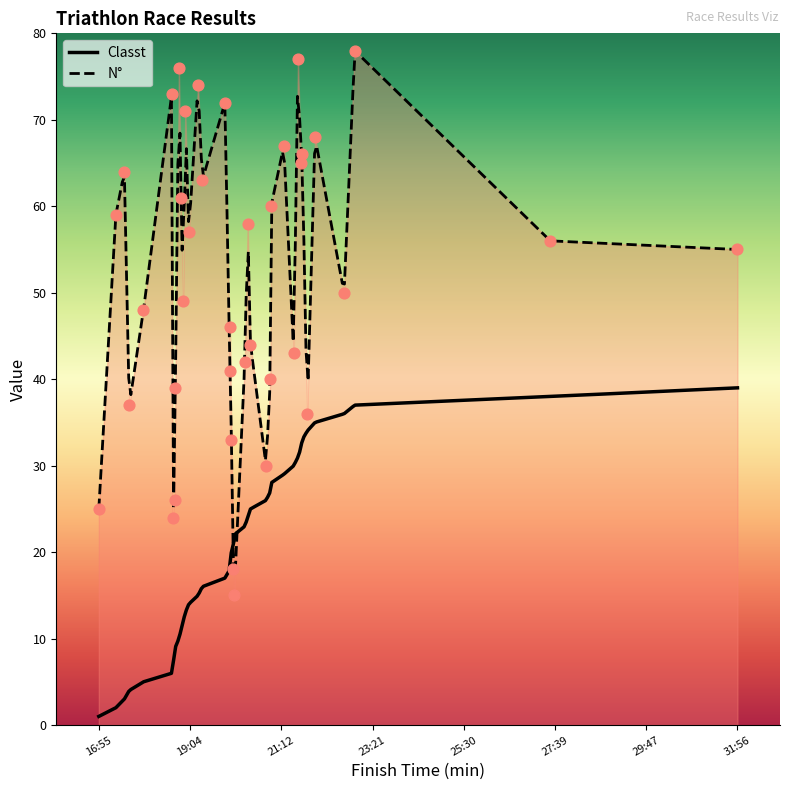

Approximately how many times larger is the value at 00:22:00 compared to 00:17:58?

1.4